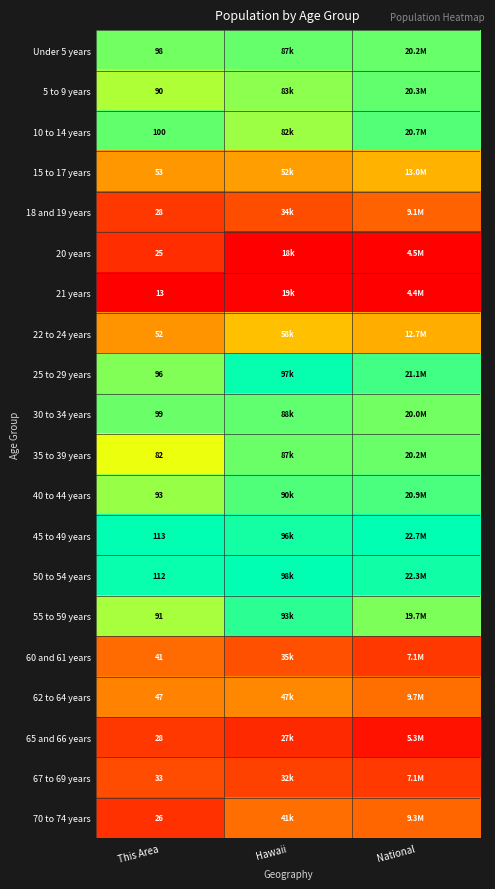

Which series has the widest spread of values?

35 to 39 years